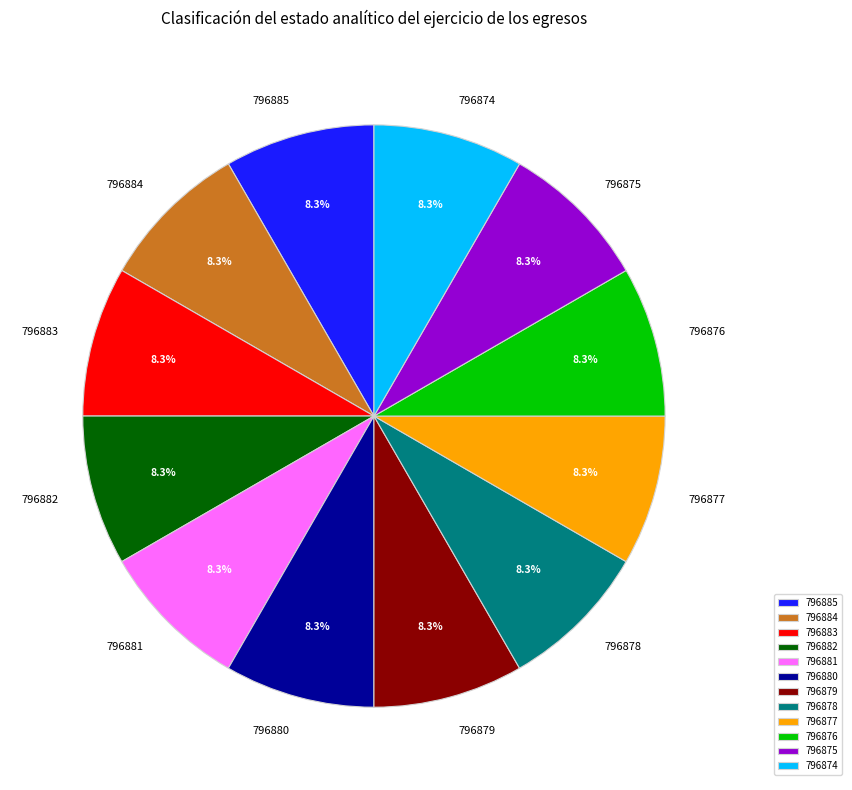

To the nearest percent, what portion does 796879 represent?

8%